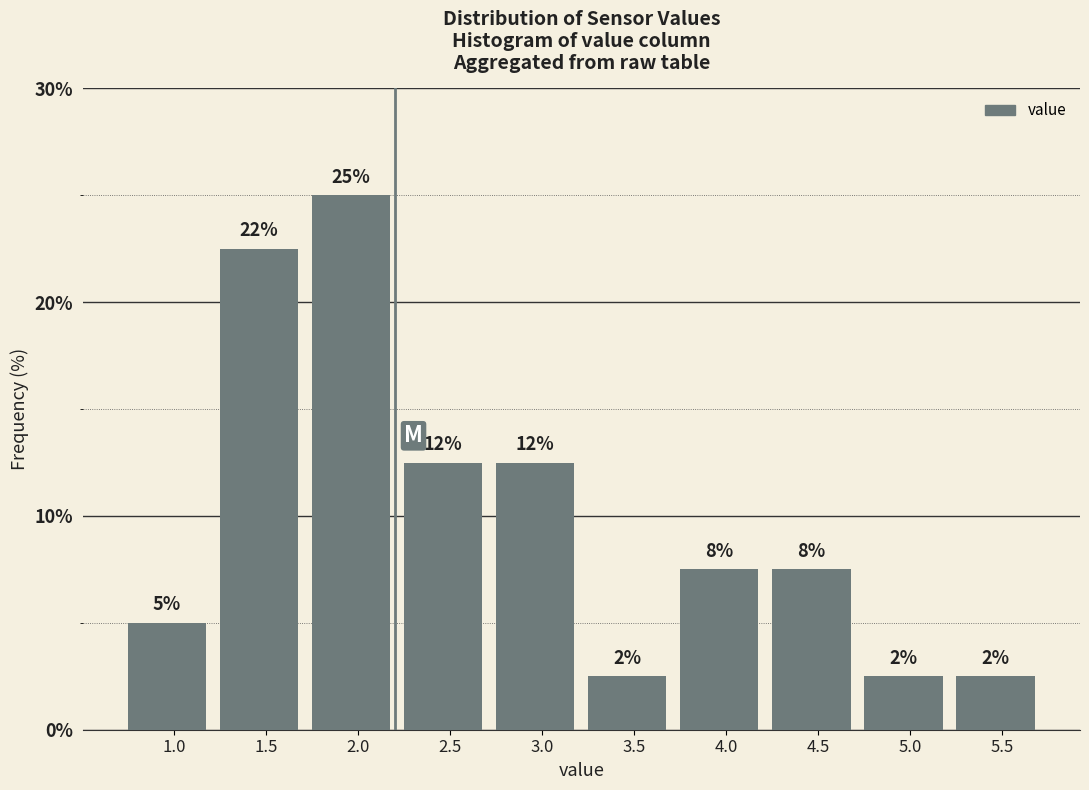

How many bars are there in total?

10